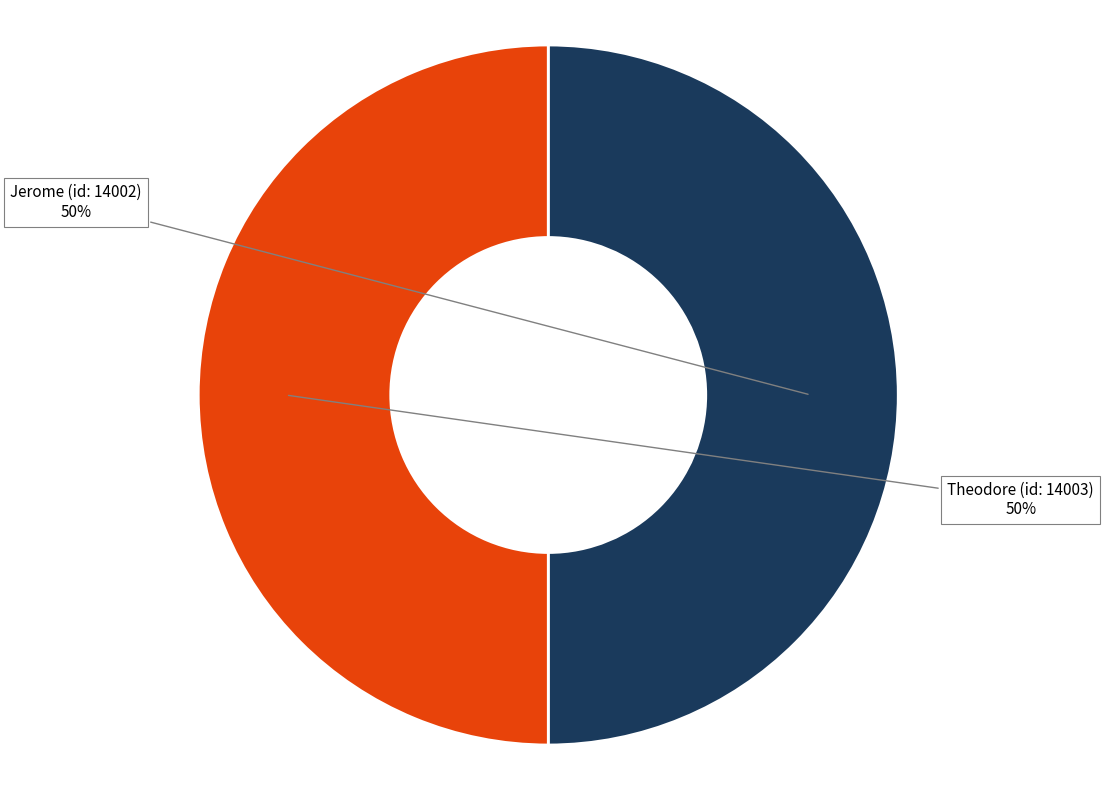

To the nearest percent, what portion does Jerome (id: 14002) represent?

50%